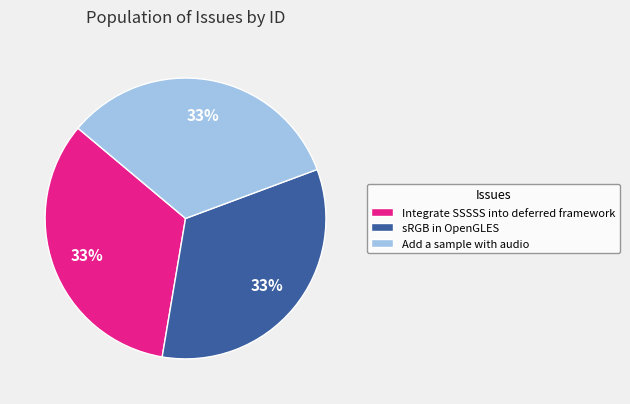

To the nearest percent, what is the average slice percentage?

33%